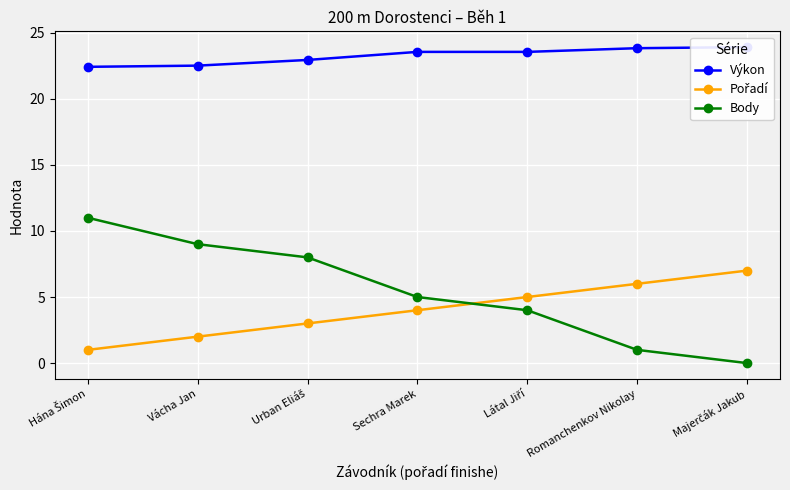

What is the difference between the maximum and second lowest values in the Výkon series?

1.4